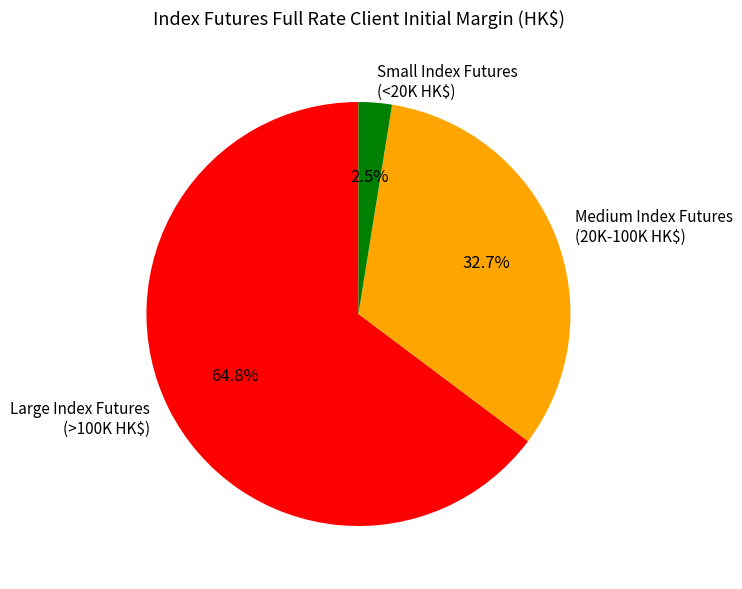

What portion of the pie excludes Small Index Futures (<20K HK$)?

97.5%